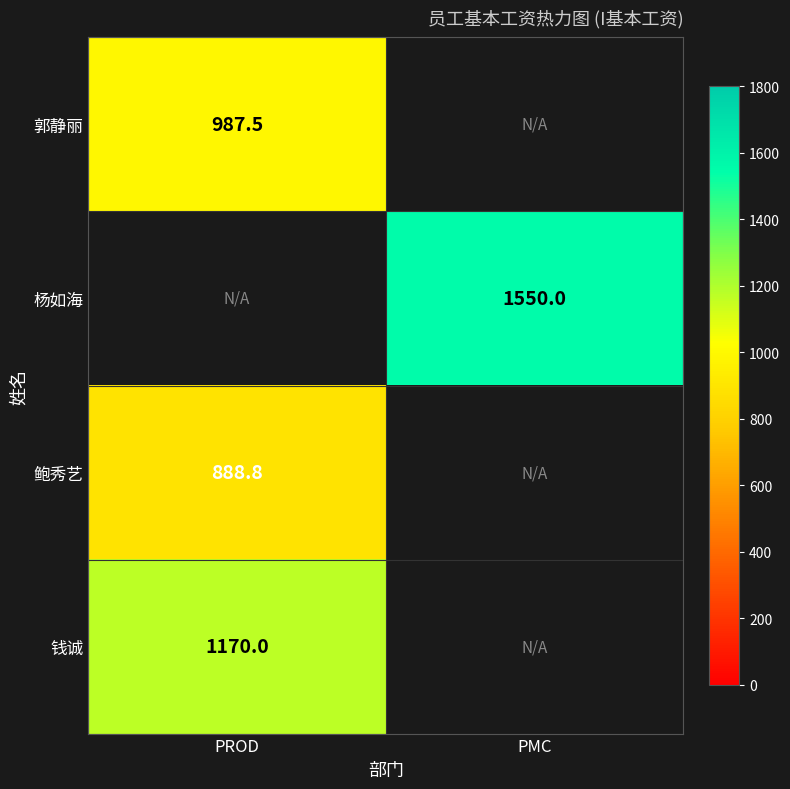

Is it true that 郭静丽 equals 472.7 at PROD?

False